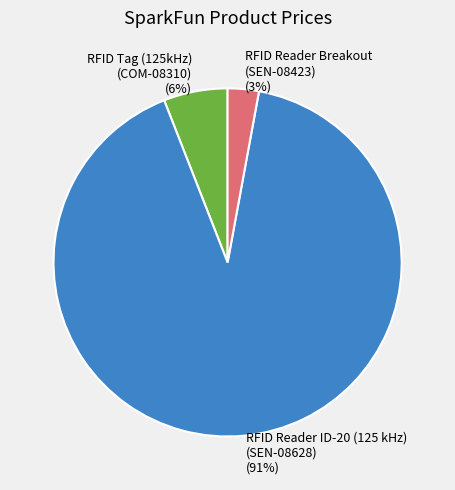

Which slice is the largest?

RFID Reader ID-20 (125 kHz) (SEN-08628)